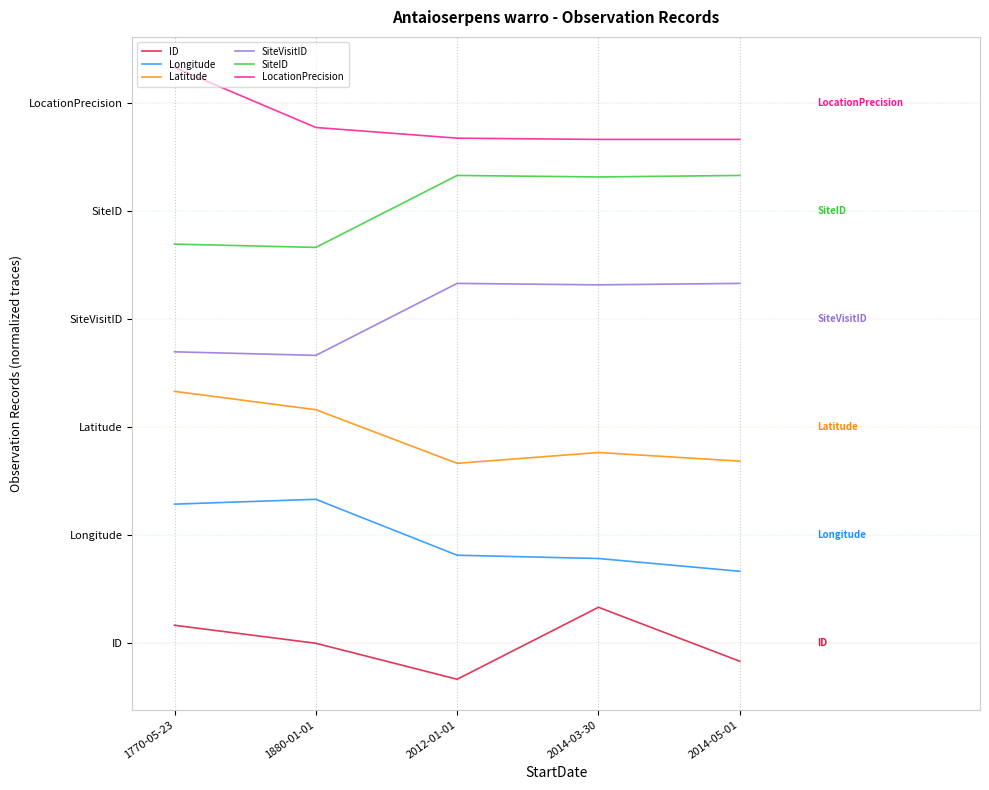

Which label corresponds to the smallest value in the chart?

2012-01-01